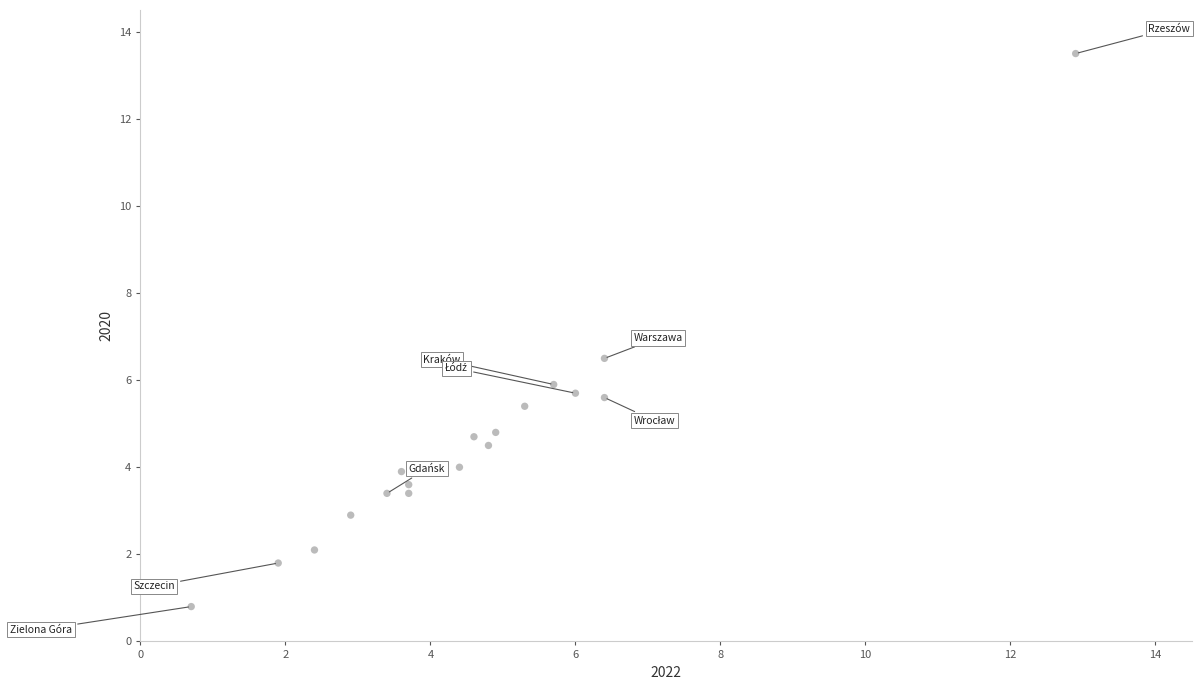

What is the range of Y values (max minus min)?

12.7